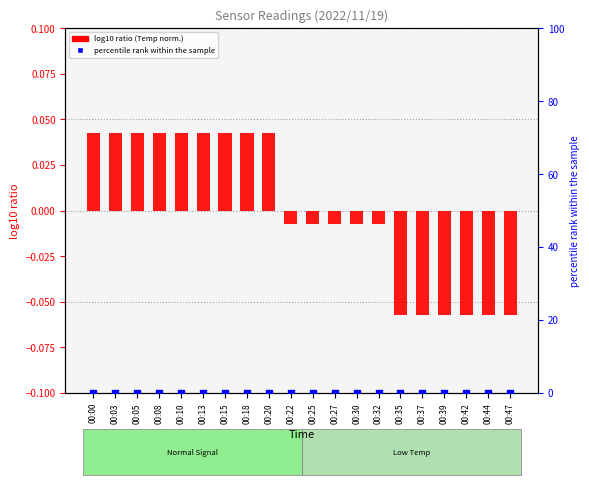

What are all the series names shown in the legend?

log10 ratio (Temp norm.), percentile rank within the sample